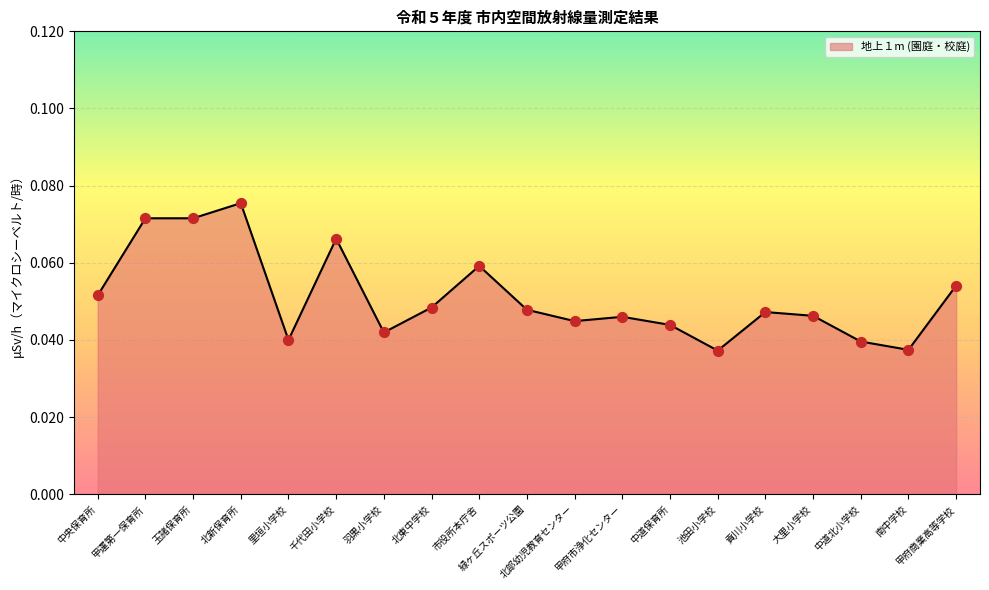

Between 北部幼児教育センター and 貢川小学校, which is larger?

貢川小学校